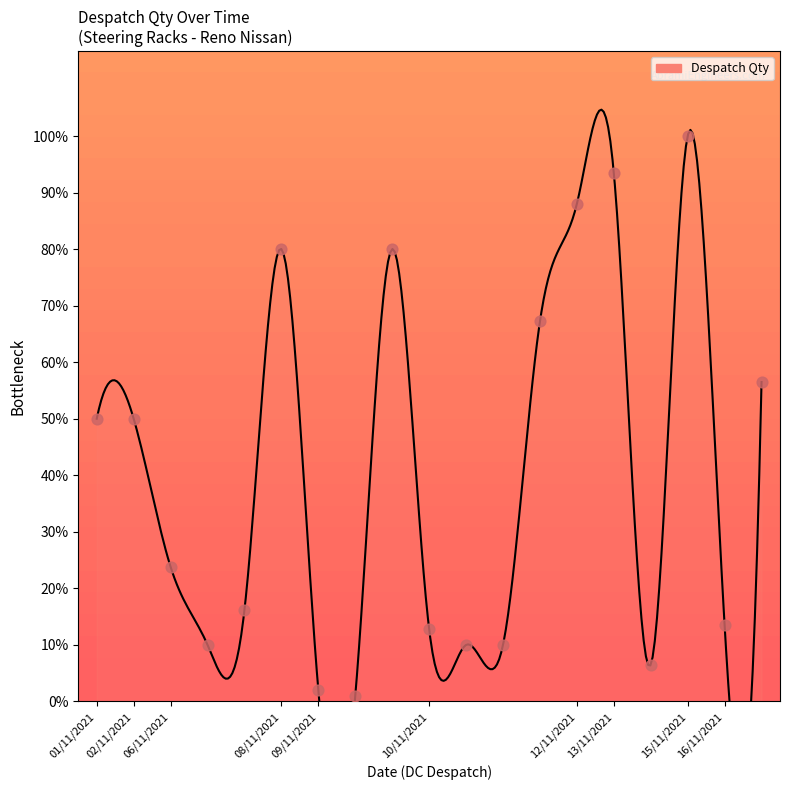

What is the change in value from 09/11/2021 to 10/11/2021?

+11.8